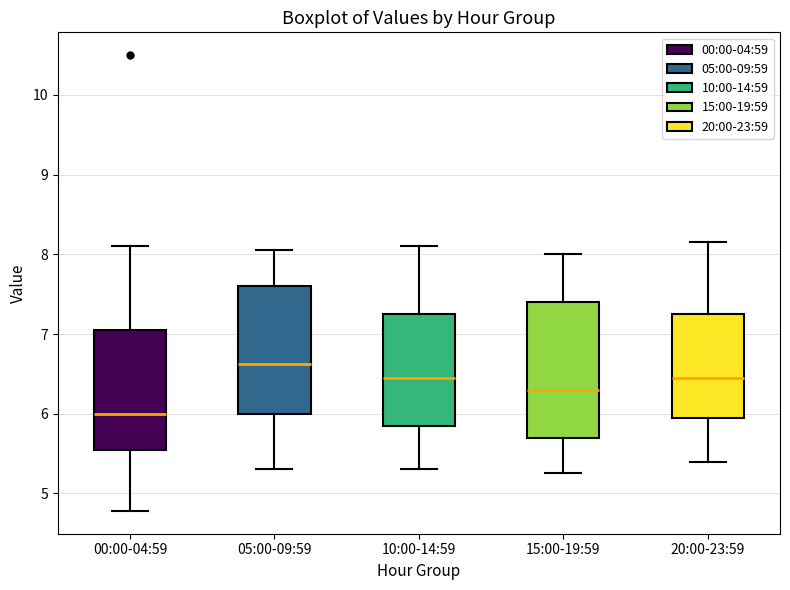

Reading left to right, read every box against the y-axis: the position of its median line, the range the box covers, and the ends of its whiskers. The values are not printed on the chart, so give them approximately, as read against the axis.

00:00-04:59: median 6.0, box 5.6 to 7.1, whiskers 4.8 to 8.1
05:00-09:59: median 6.6, box 6.0 to 7.6, whiskers 5.3 to 8.1
10:00-14:59: median 6.5, box 5.9 to 7.3, whiskers 5.3 to 8.1
15:00-19:59: median 6.3, box 5.7 to 7.4, whiskers 5.3 to 8.0
20:00-23:59: median 6.5, box 6.0 to 7.3, whiskers 5.4 to 8.2